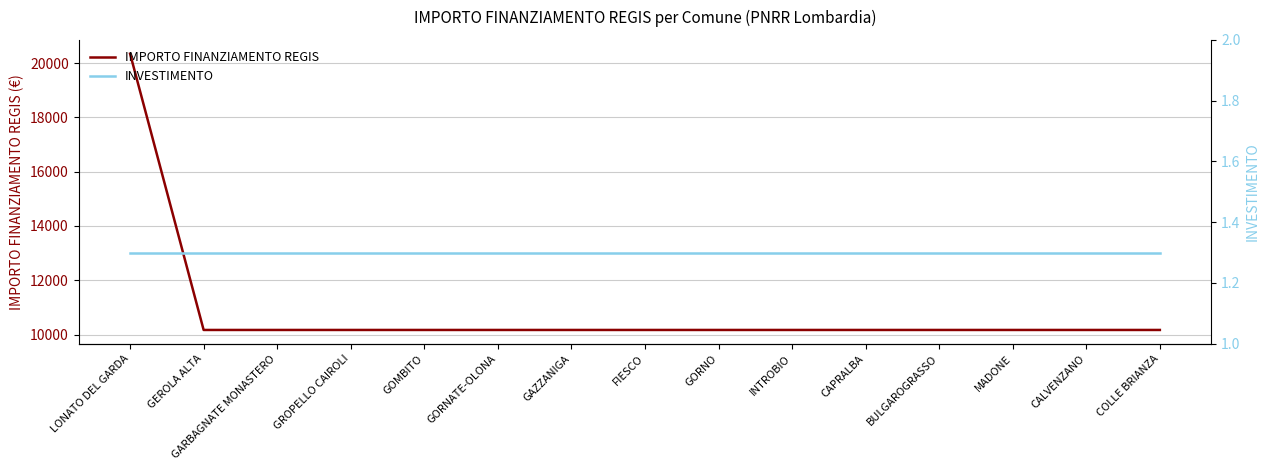

Count the number of data series in this chart.

2